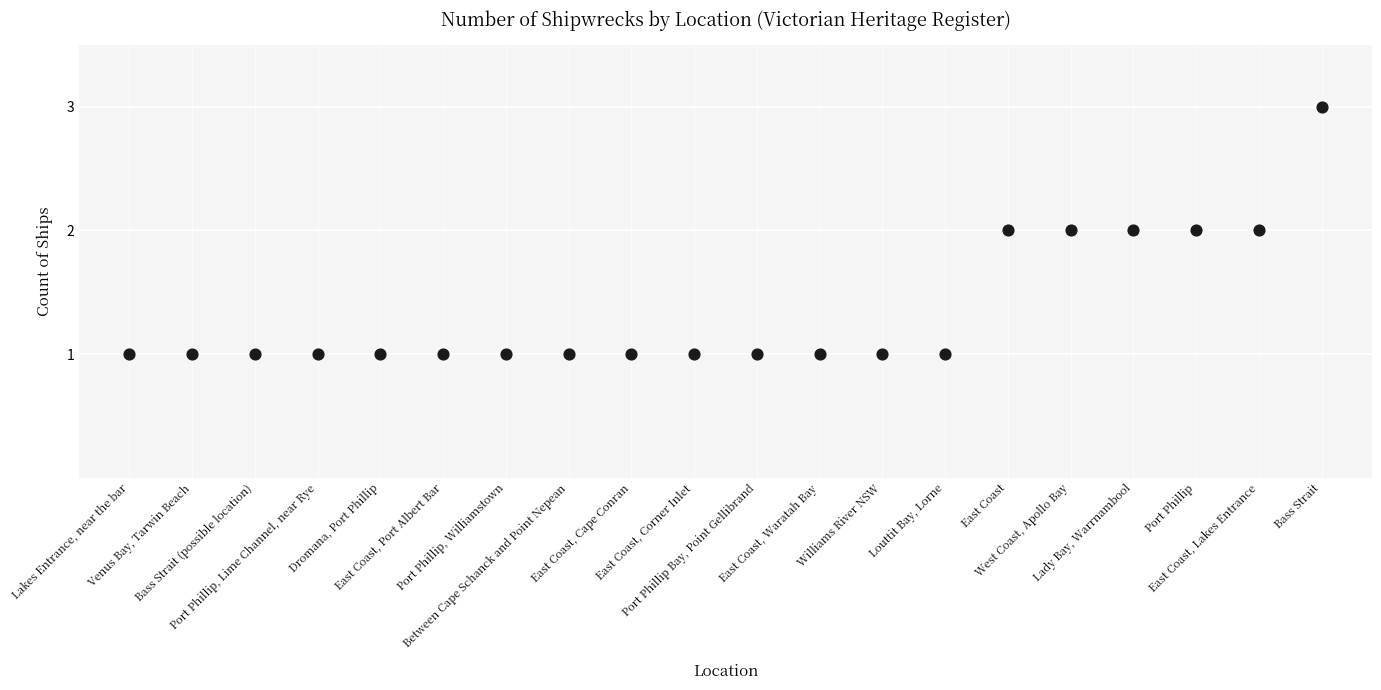

Count the number of points in this scatter plot.

20